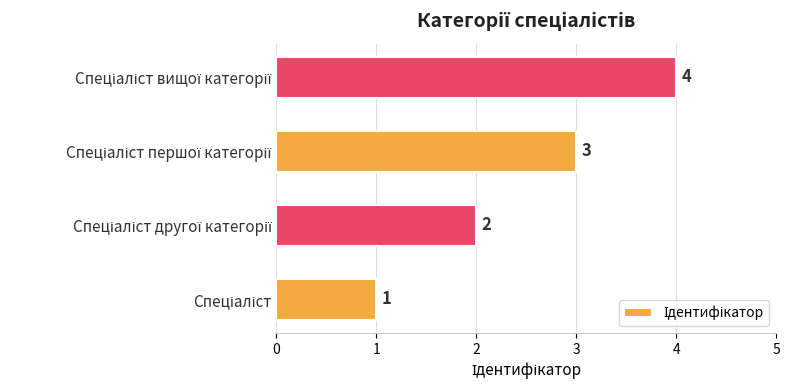

What is the difference between the maximum and minimum values?

3